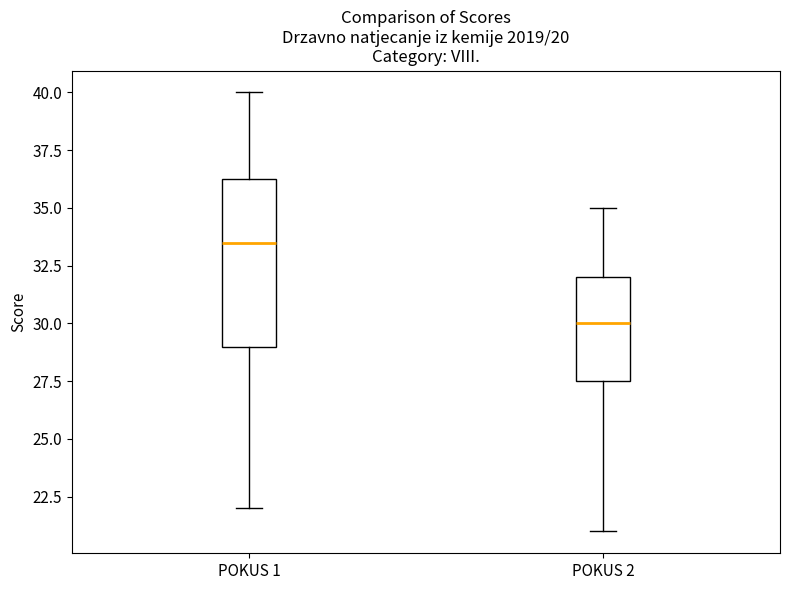

Comparing the boxes themselves (not the whiskers), which one is the tallest?

POKUS 1